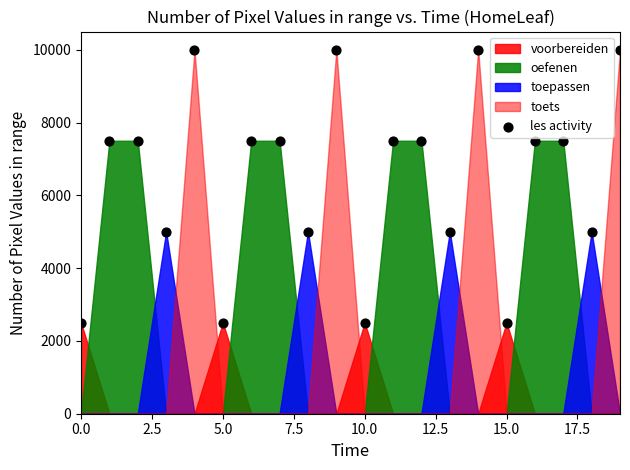

What is the range of Y values (max minus min)?

7500